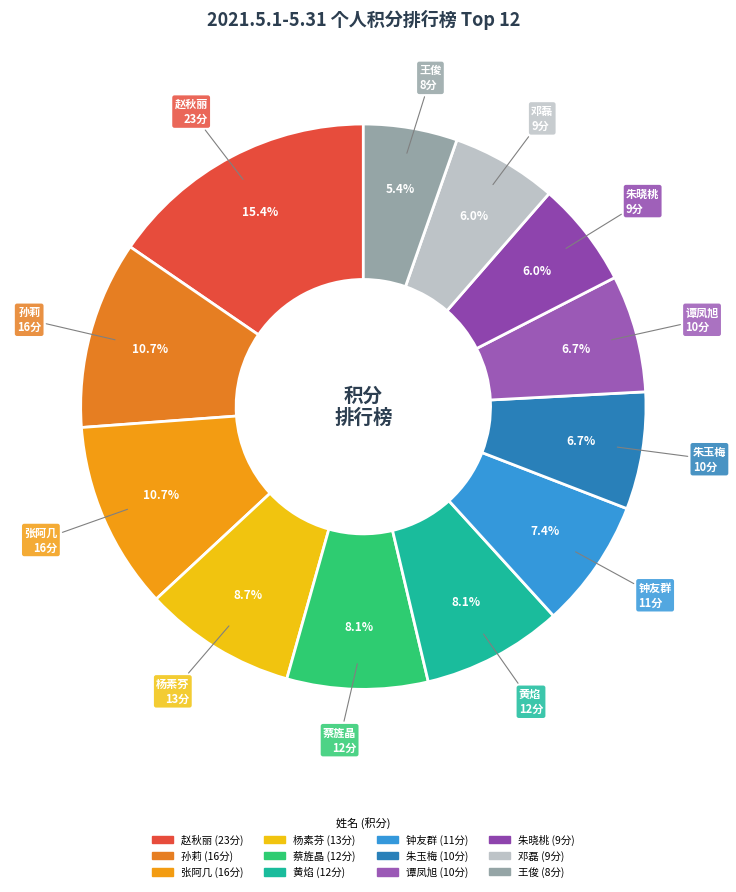

Between 钟友群 and 杨素芬, which is larger?

杨素芬